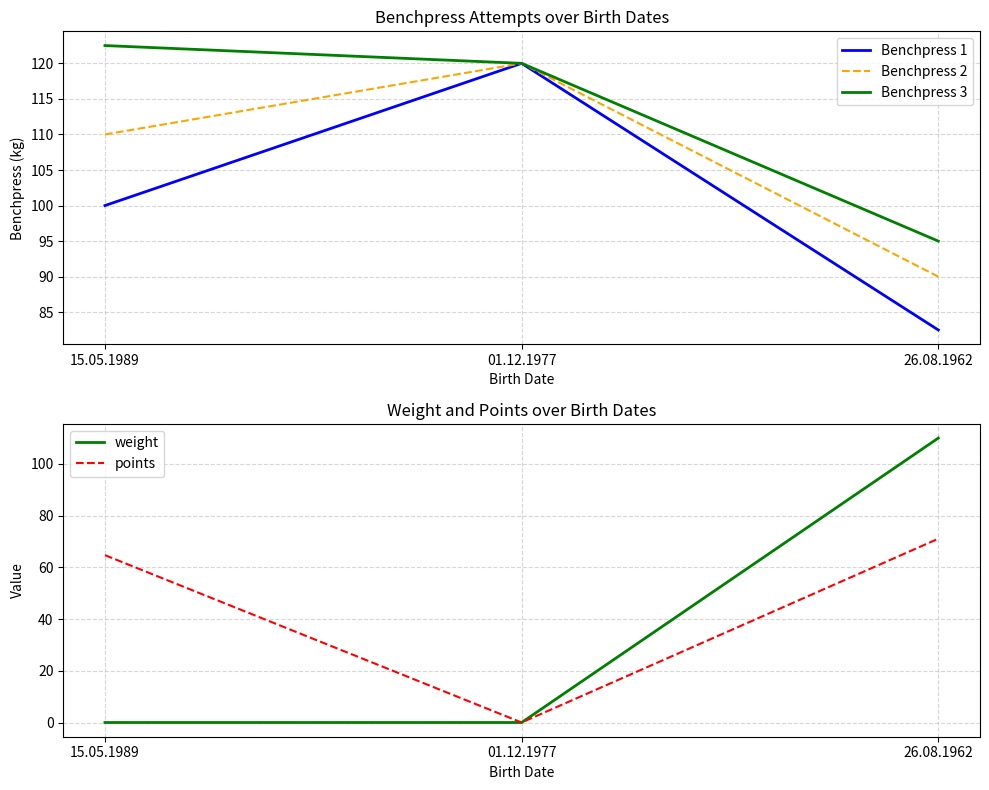

How many data points in points are less than 64?

1